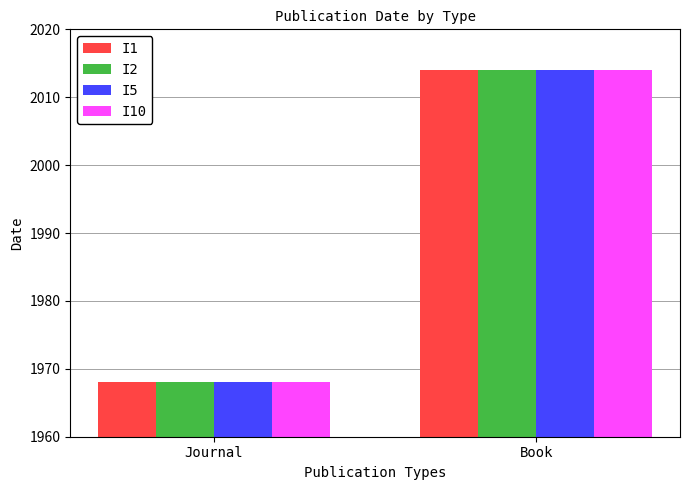

The I5 series shows 1968 at Journal. True or false?

True